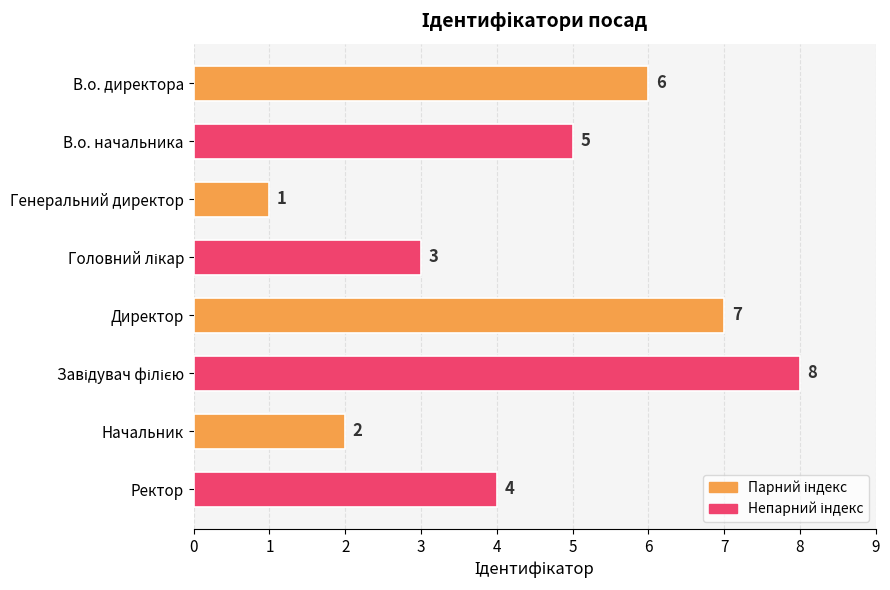

True or false: the data shows 2 at Начальник.

True